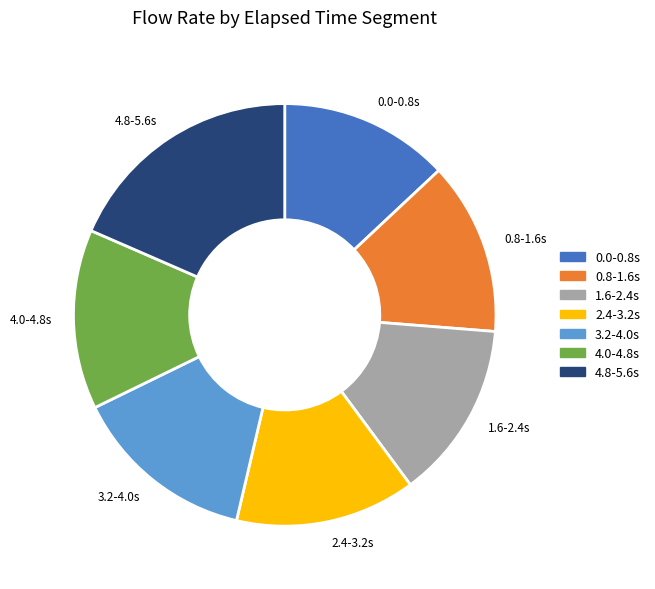

What is the largest slice in the pie chart?

4.8-5.6s